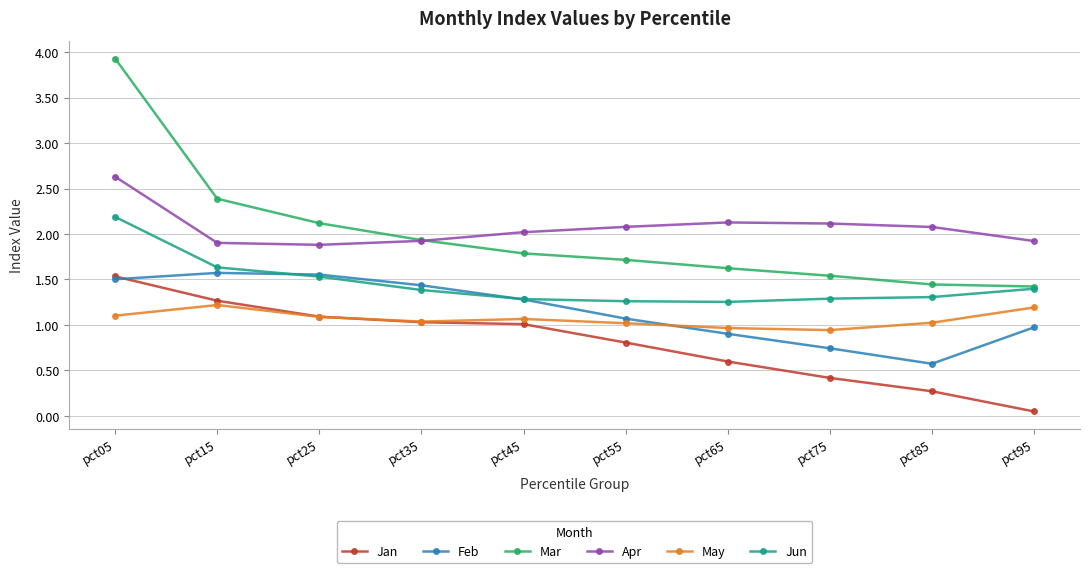

Which series changed the most between pct35 and pct65?

Feb